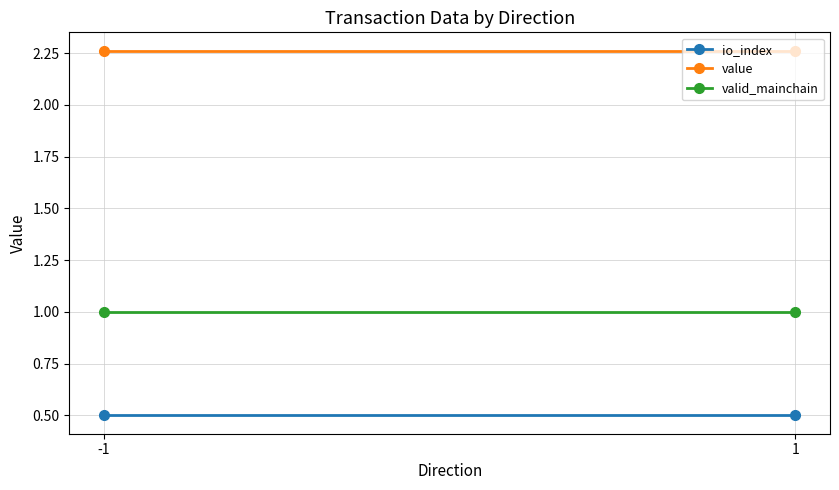

Is the value of value at 1 greater than the value of io_index at -1?

Yes